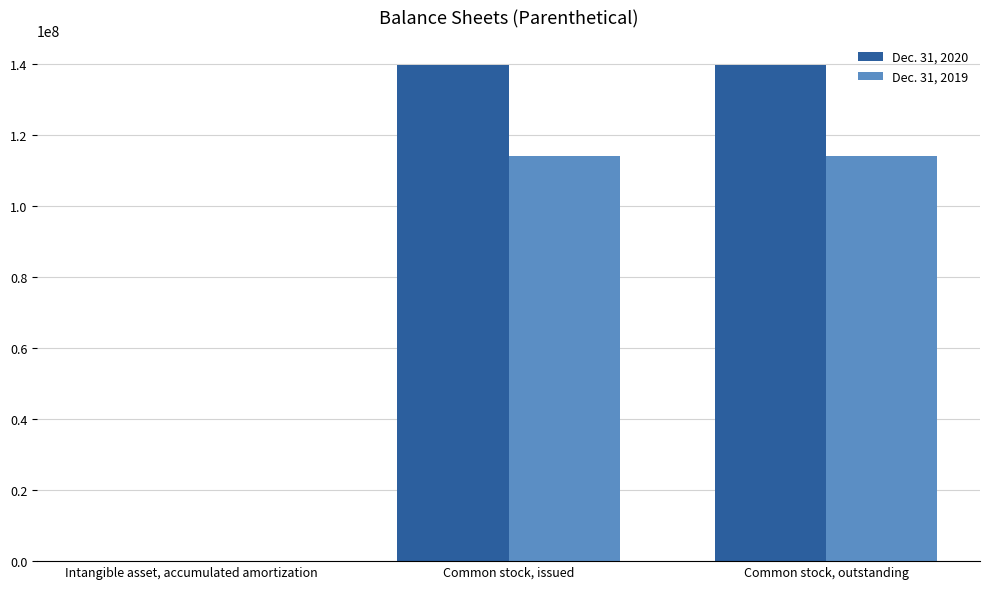

Count the number of data series in this chart.

2